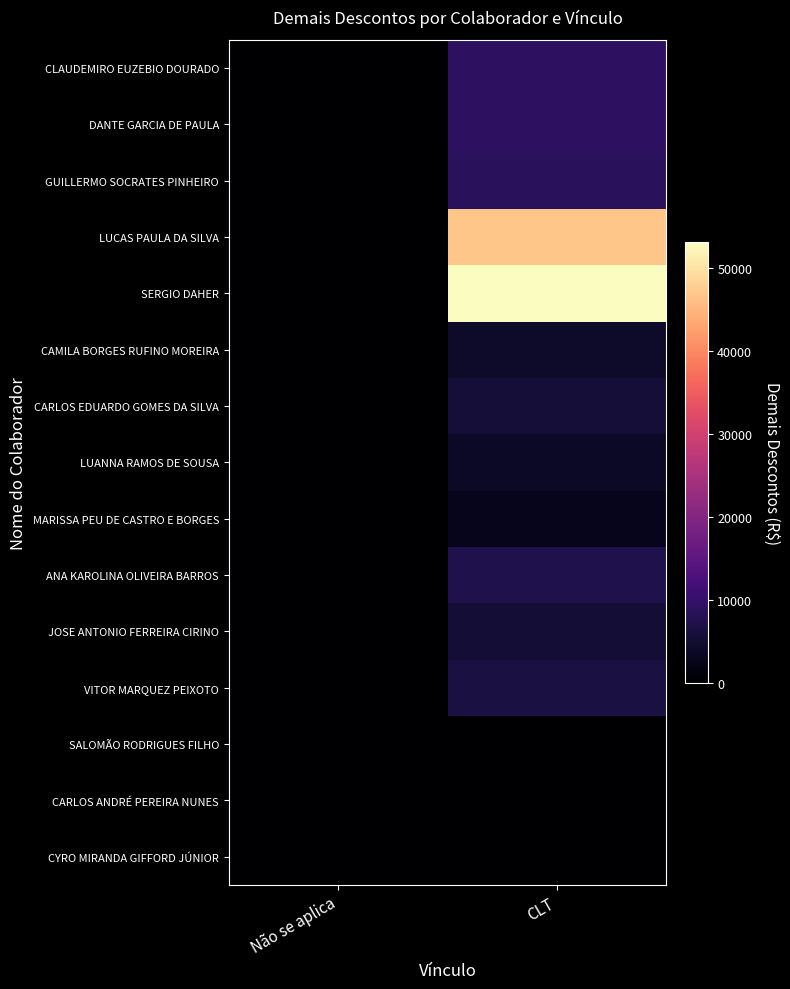

Which series has the largest range (max minus min)?

SERGIO DAHER